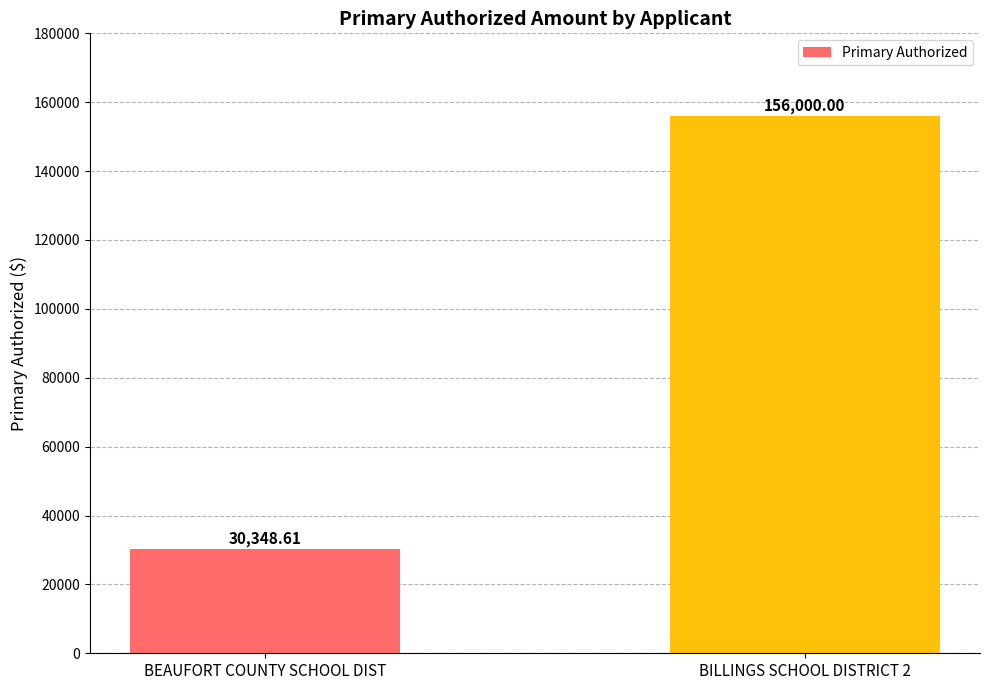

Reading right to left, list all the values displayed in this chart.

156000.0	30348.6